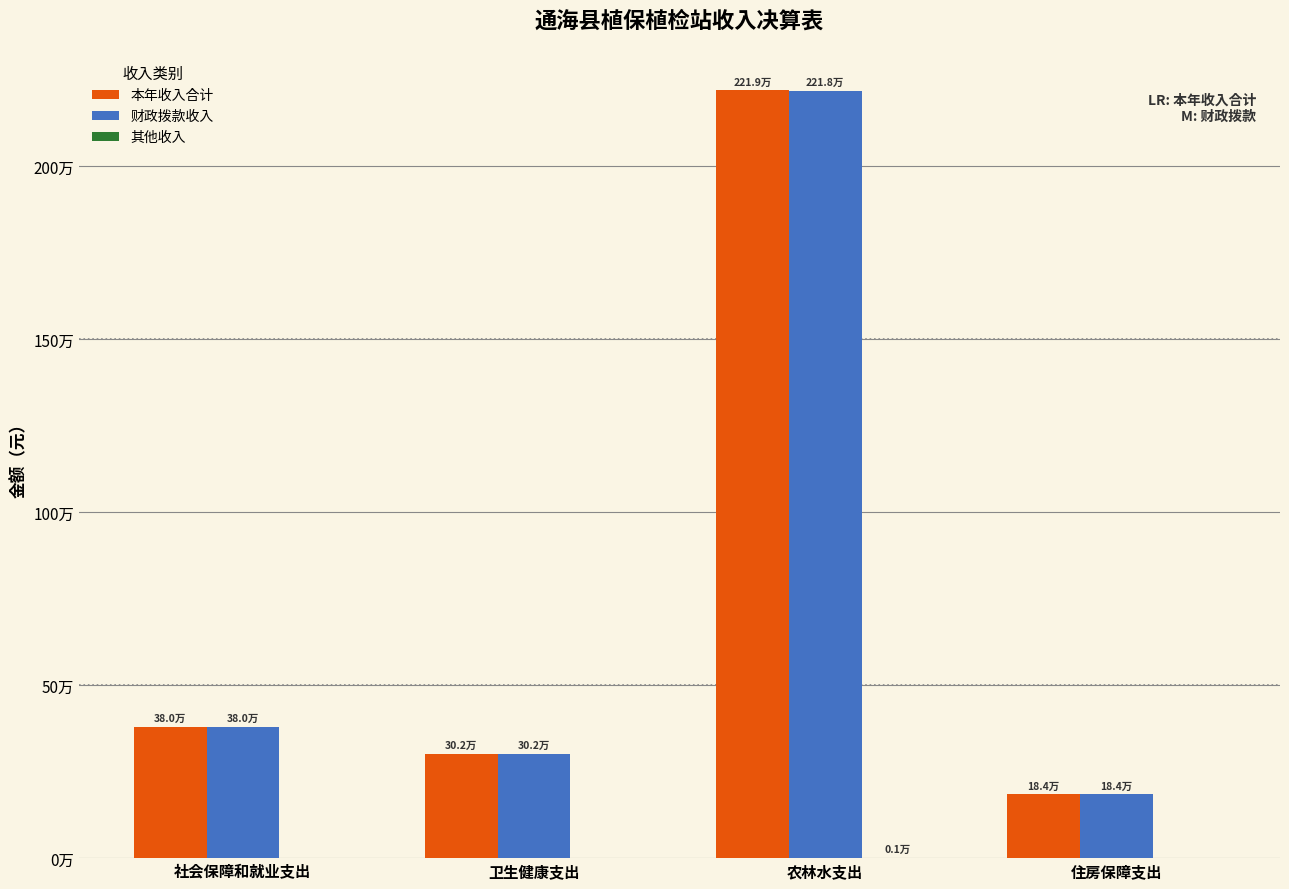

True or false: 财政拨款收入 has a value of 2218147.1 at 农林水支出.

True